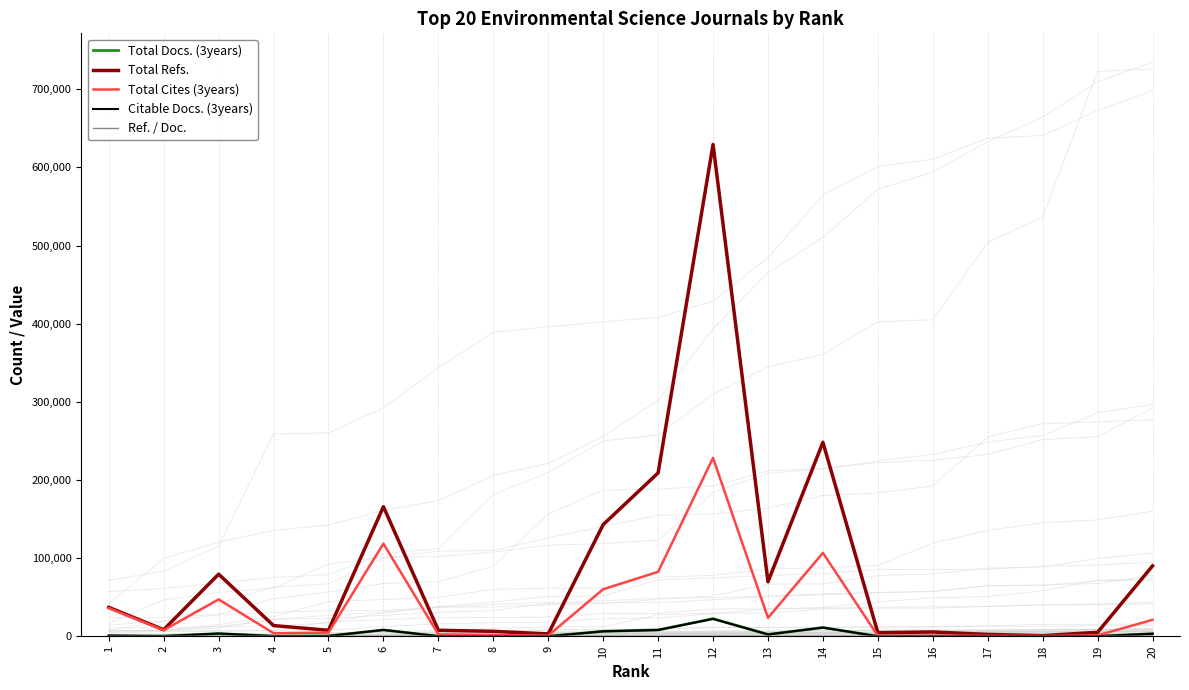

Rank the categories by Total Refs. value from highest to lowest.

12, 14, 11, 6, 10, 20, 3, 13, 1, 4, 2, 7, 5, 8, 16, 19, 15, 9, 17, 18